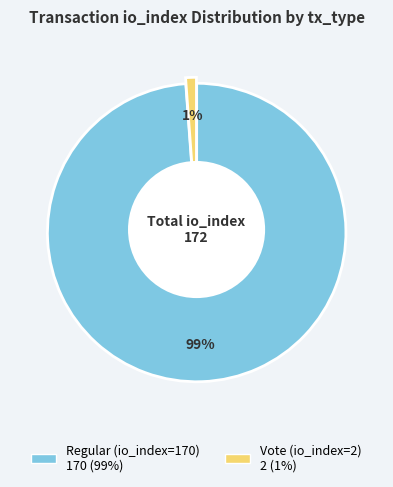

What is the largest slice in the pie chart?

Regular (io_index=170)